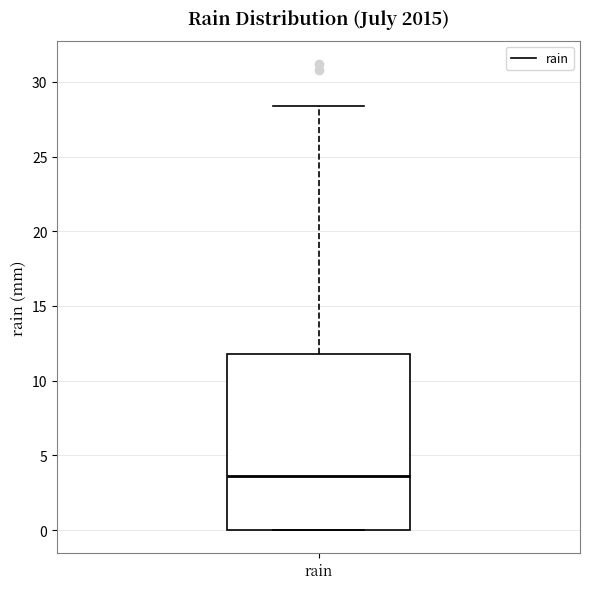

Where does the upper whisker of the box for rain end on the y-axis? The values are not printed on the chart, so give them approximately, as read against the axis.

28.5